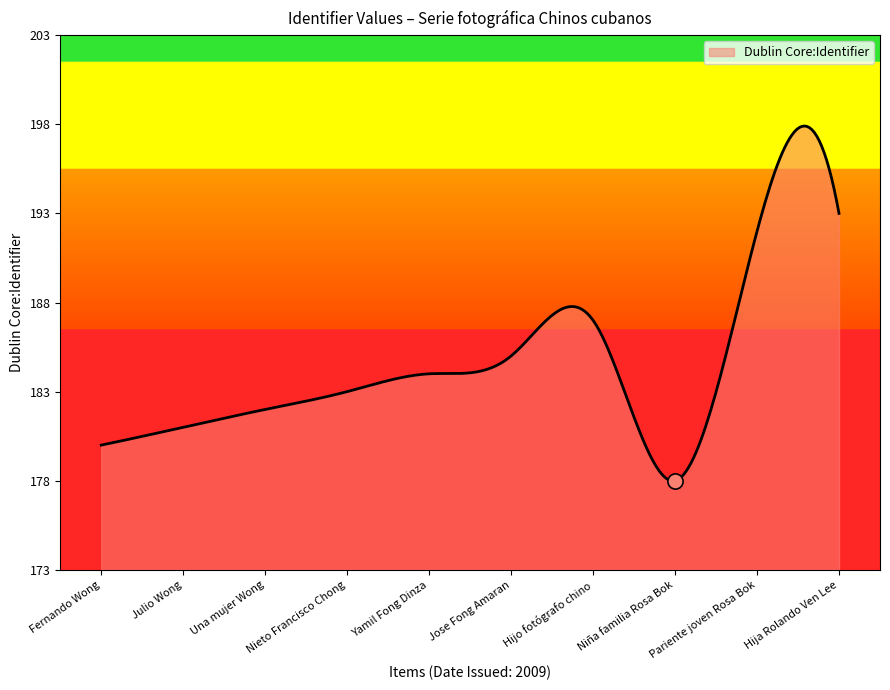

What is the ratio of the value at Pariente joven Rosa Bok to the value at Yamil Fong Dinza?

1.0